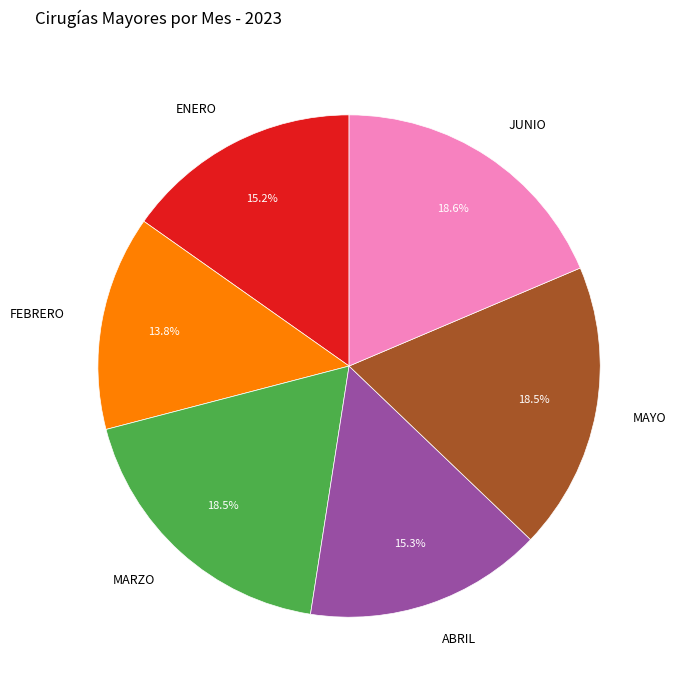

How many segments does this pie chart have?

6